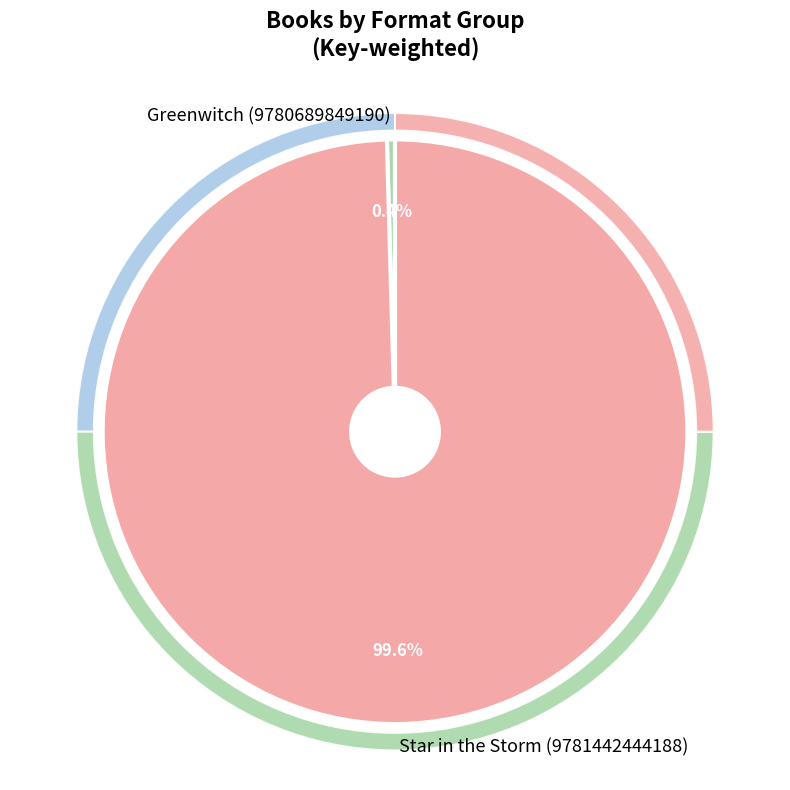

Which slice is the smallest?

Greenwitch (9780689849190)